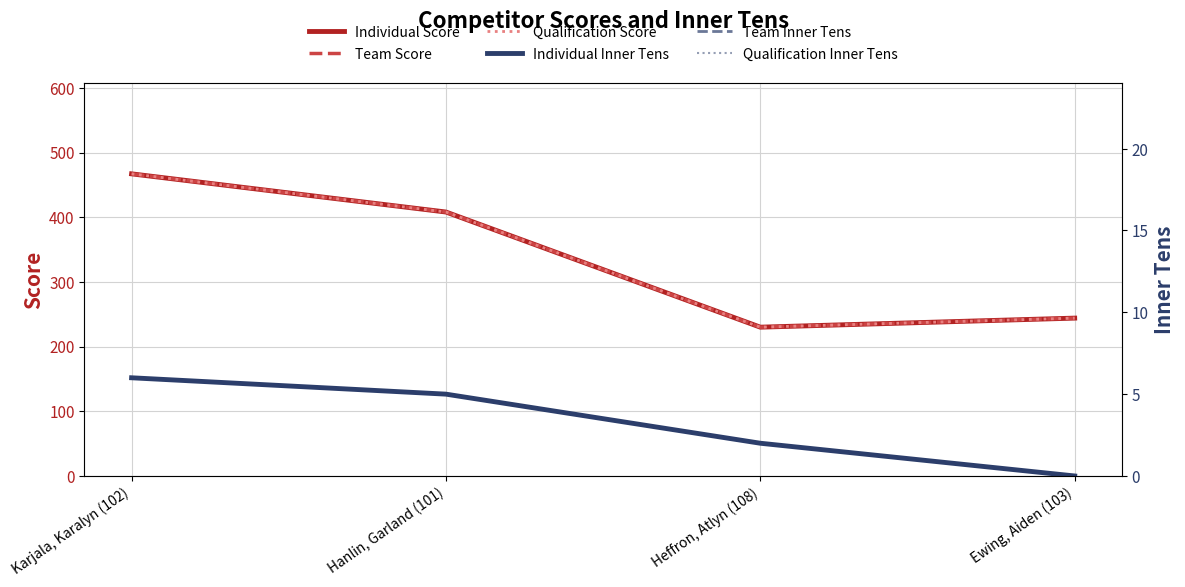

True or false: Team Inner Tens and Qualification Inner Tens intersect in this chart.

False